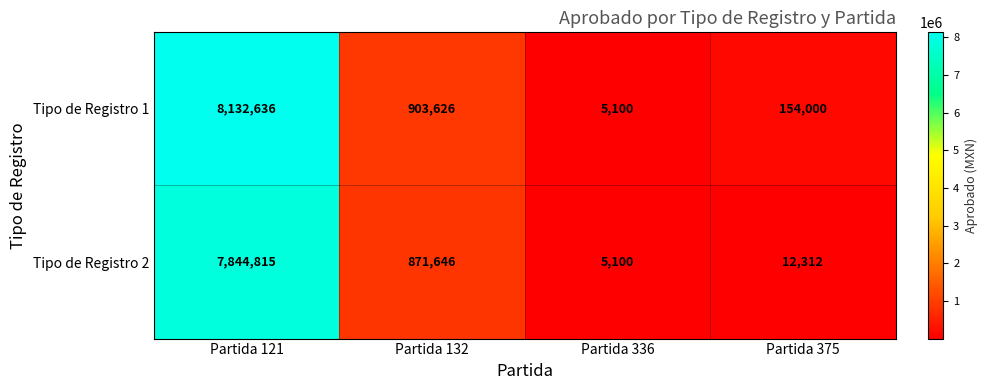

How many distinct data groups are displayed?

2